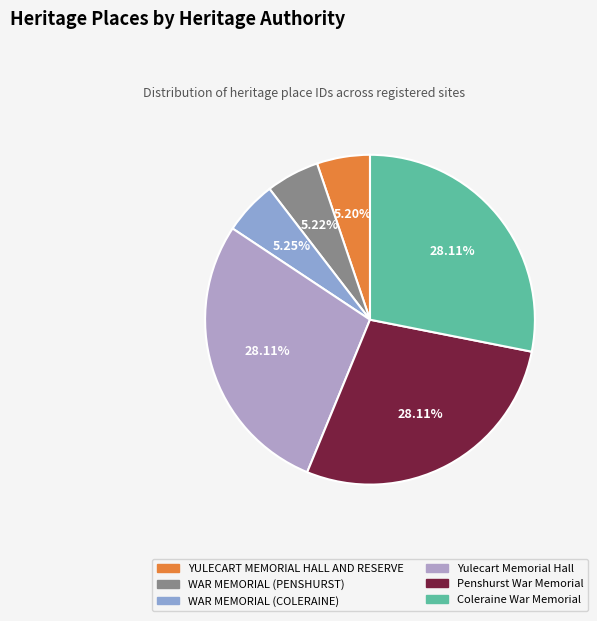

Approximately how many times larger is the value at WAR MEMORIAL (PENSHURST) compared to WAR MEMORIAL (COLERAINE)?

1.0